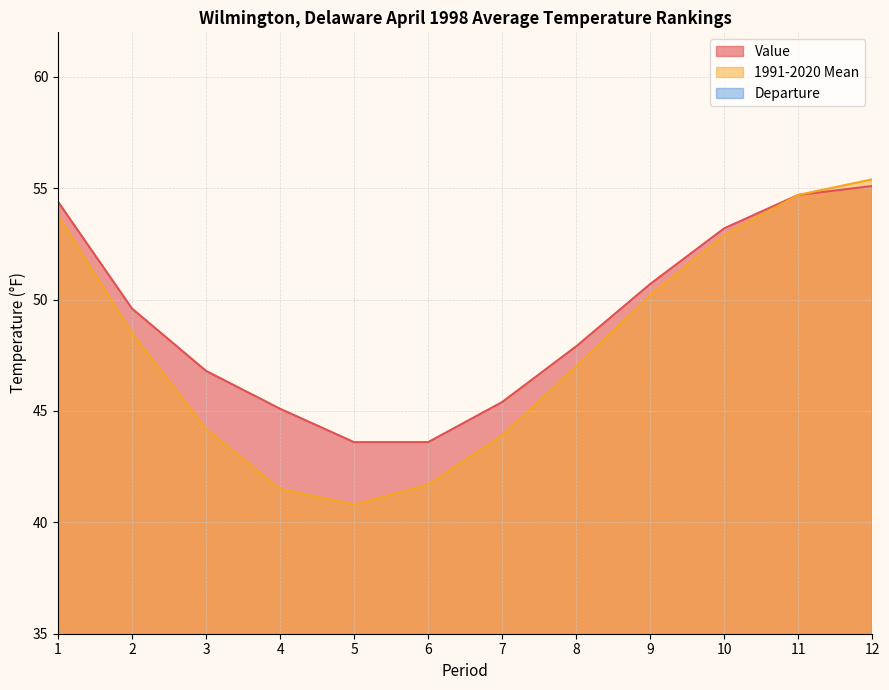

Reading left to right, transcribe all the data shown in this chart.

Value: 54.4	49.6	46.8	45.1	43.6	43.6	45.4	47.9	50.7	53.2	54.7	55.1
1991-2020 Mean: 53.8	48.5	44.2	41.5	40.8	41.7	43.9	47.0	50.2	52.9	54.7	55.4
Departure: 0.6	1.1	2.6	3.6	2.8	1.9	1.5	0.9	0.5	0.3	0.0	-0.3